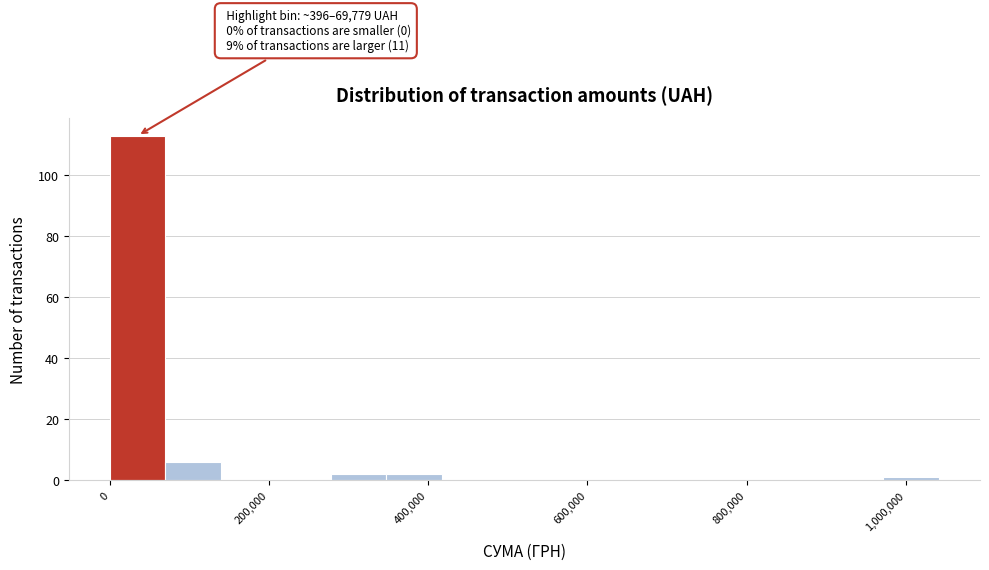

Around what value on the x-axis is the tallest bar? Give the approximate position of its centre, as read against the axis.

40000